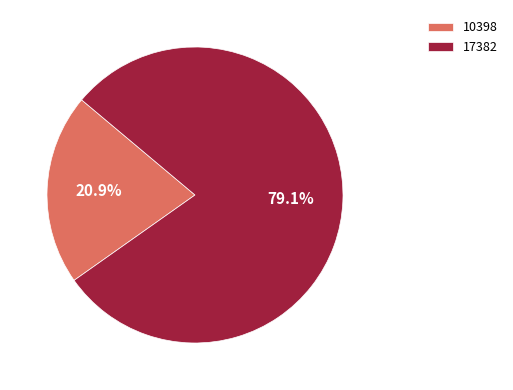

Rank the categories by value from lowest to highest.

10398, 17382